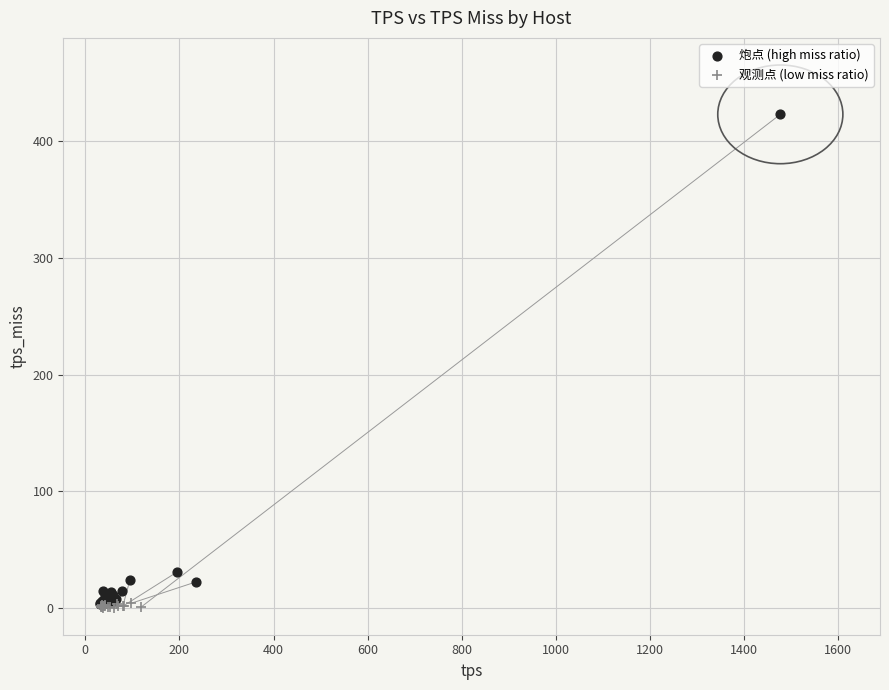

Which series contains the highest Y value?

炮点 (high miss ratio)